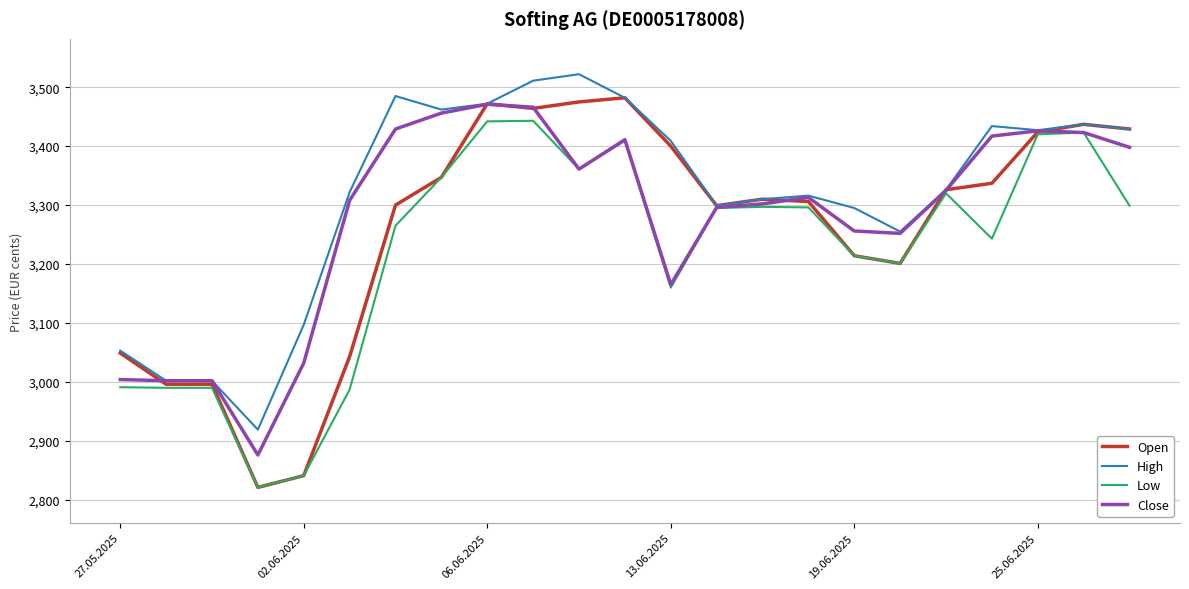

Rank the series by their average value, from highest to lowest.

High, Close, Open, Low